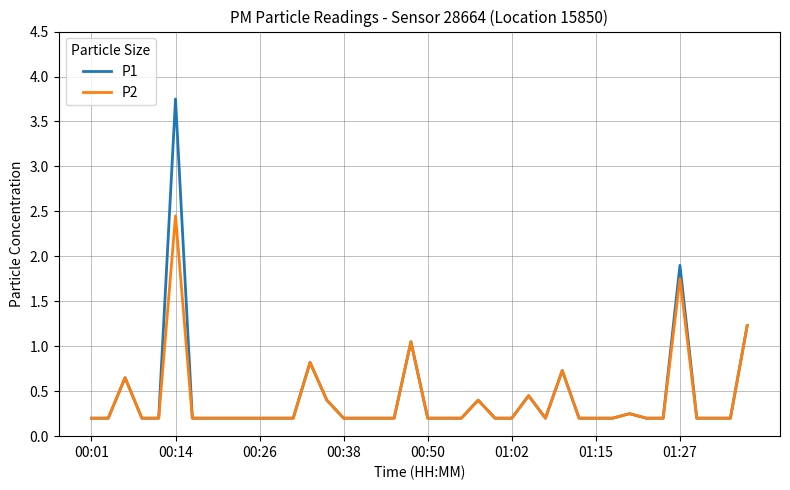

Which series has the widest spread of values?

P1